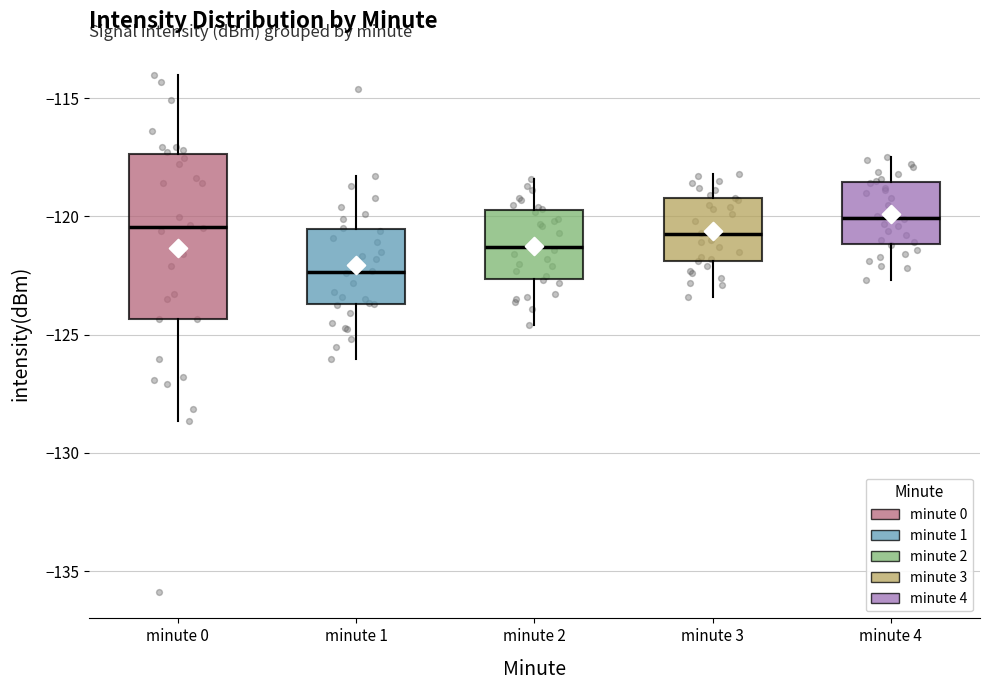

Reading left to right, transcribe this box plot: for each box, give where its median line is, the range the box spans, and where its two whiskers end, as read against the y-axis. The values are not printed on the chart, so give them approximately, as read against the axis.

minute 0: median -120.5, box -124.5 to -117.5, whiskers -128.5 to -114.0
minute 1: median -122.5, box -123.5 to -120.5, whiskers -126.0 to -118.5
minute 2: median -121.5, box -122.5 to -119.5, whiskers -124.5 to -118.5
minute 3: median -120.5, box -122.0 to -119.0, whiskers -123.5 to -118.0
minute 4: median -120.0, box -121.0 to -118.5, whiskers -122.5 to -117.5